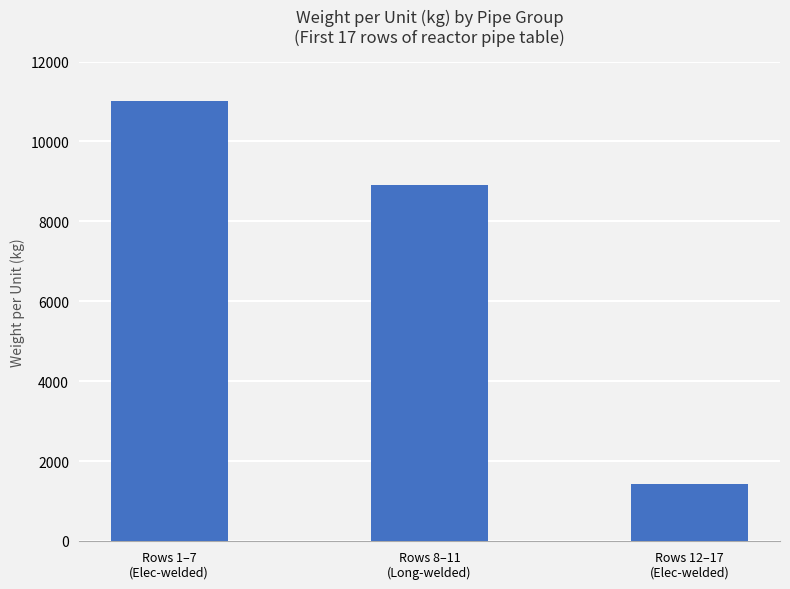

What is the change in value from Rows 1–7
(Elec-welded) to Rows 12–17
(Elec-welded)?

-9573.6